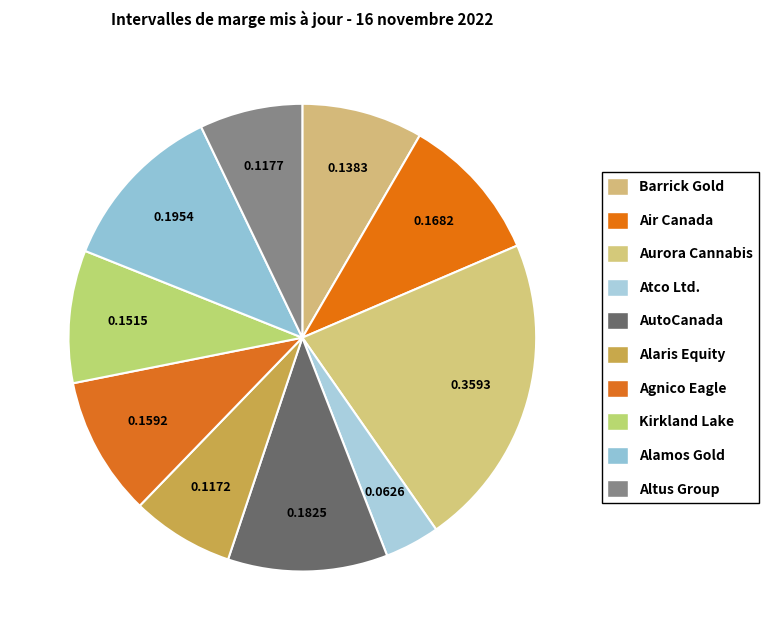

Which category has the biggest portion of the pie?

Aurora Cannabis